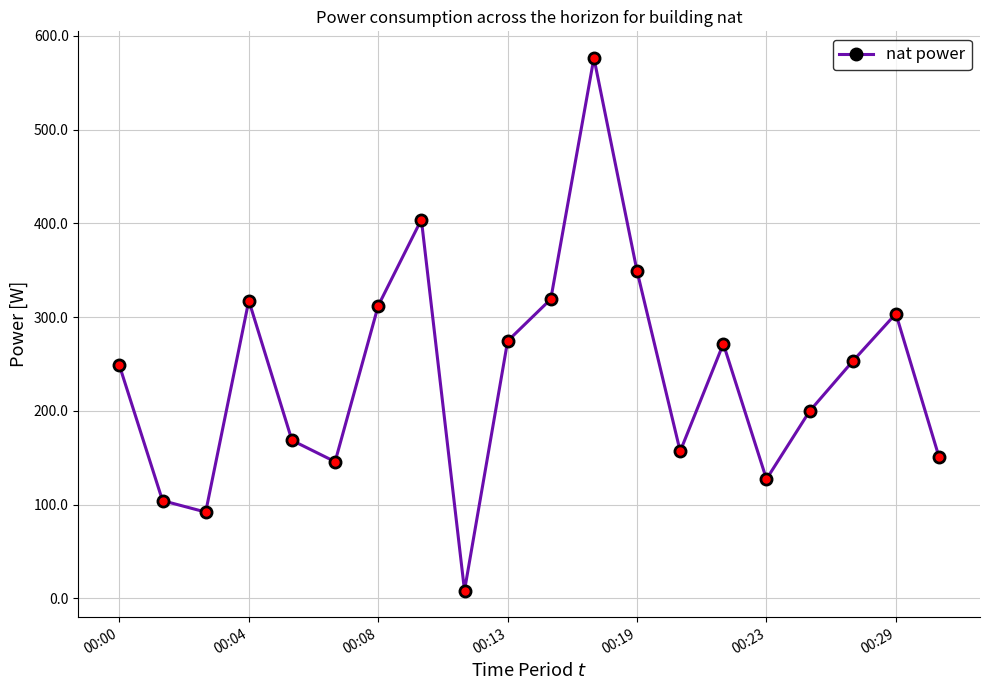

How many points are higher than both their immediate neighbors (excluding endpoints)?

5